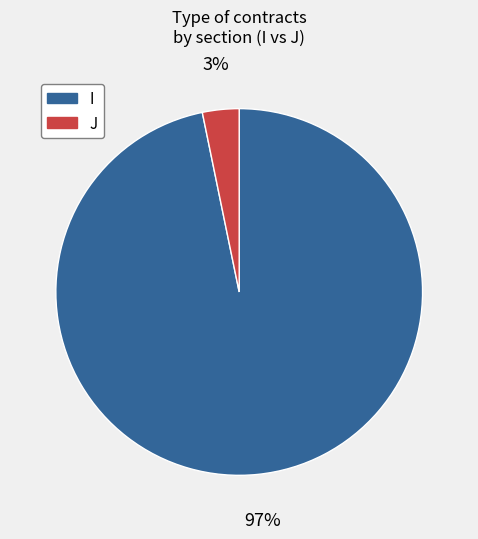

Rank the categories by value from lowest to highest.

J, I